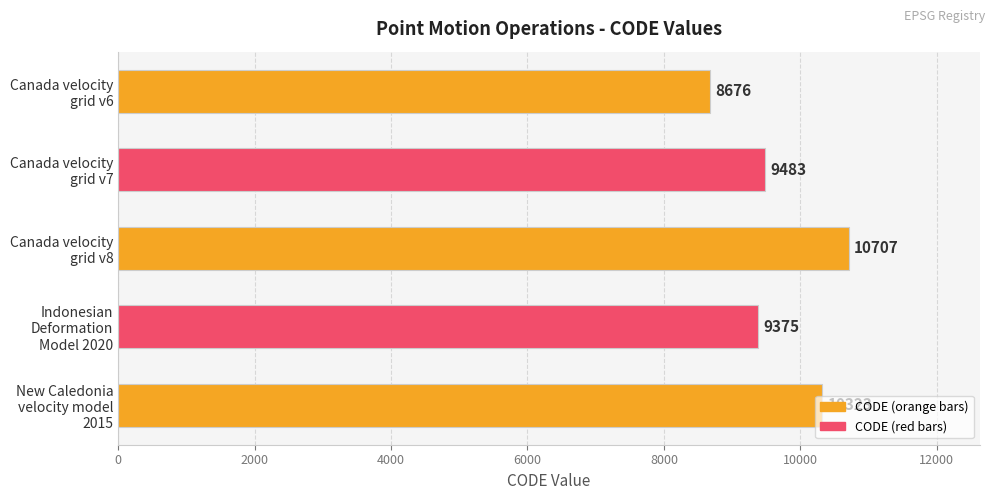

What is the average value?

9713